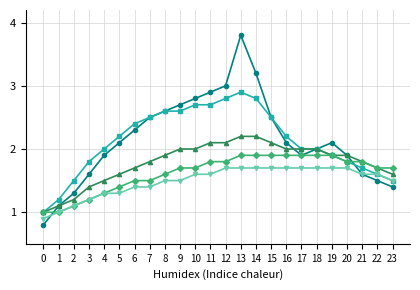

At which category is the sum across all series the highest?

13